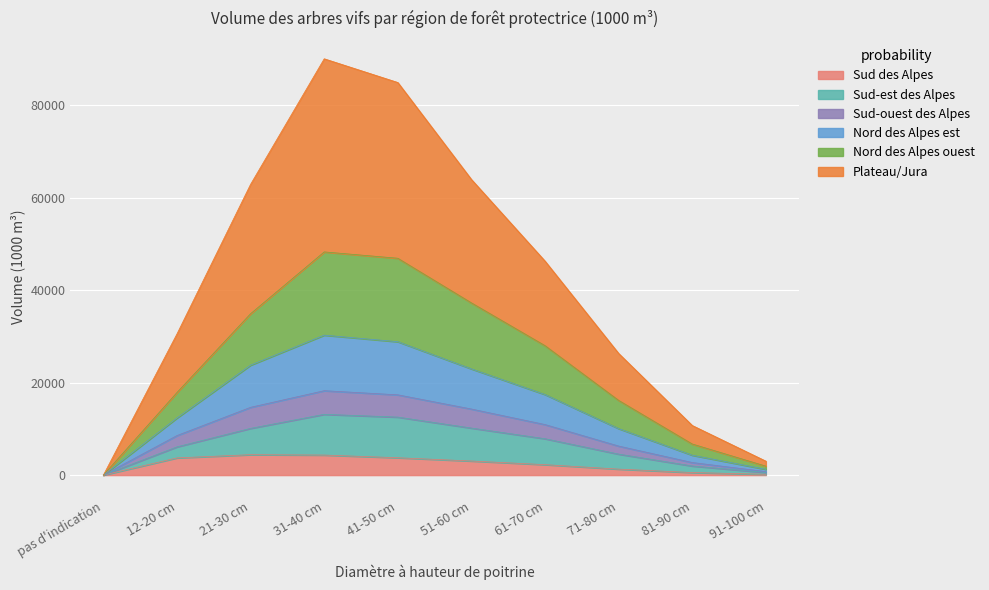

Which has a higher value, 61-70 cm or 91-100 cm?

61-70 cm